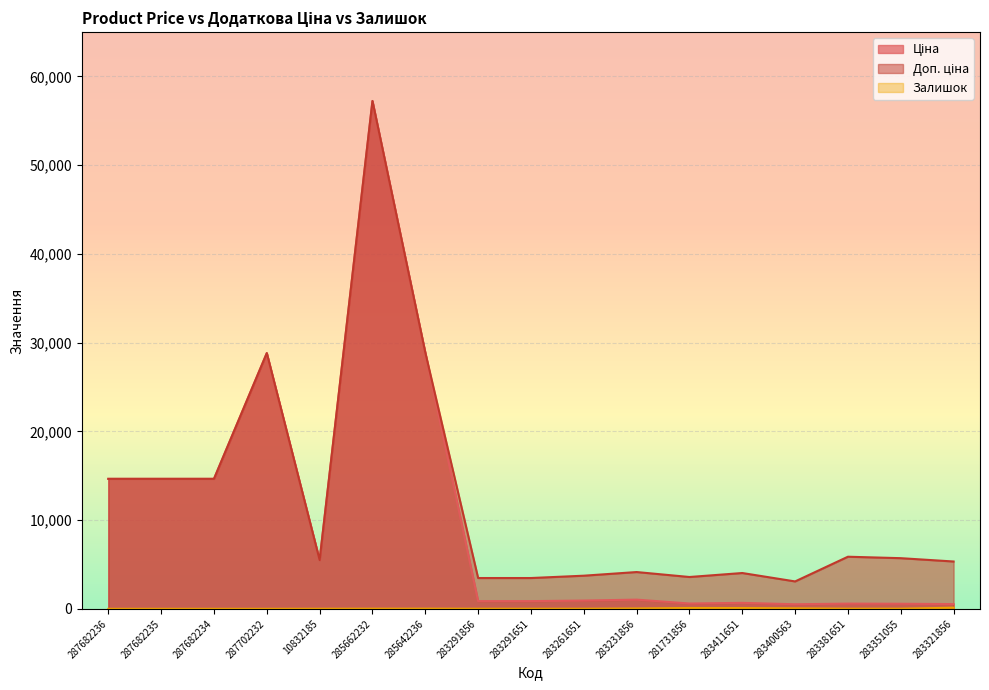

True or false: Залишок and Доп. ціна cross at least once.

False